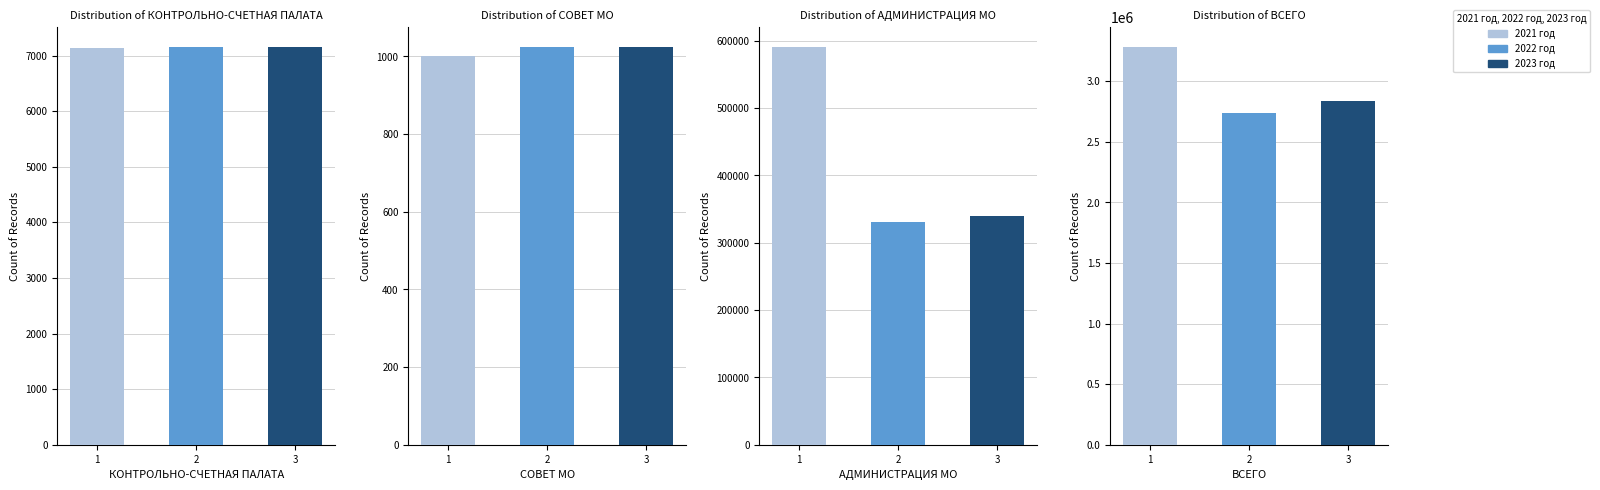

What is the sum of all 2022 год values?

3080284.6